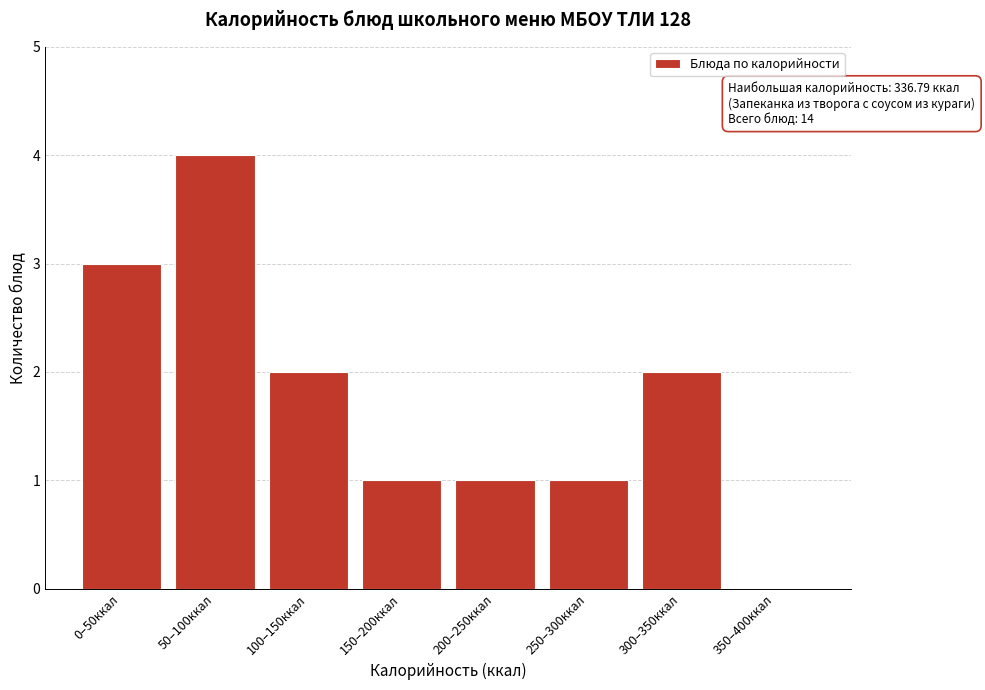

Reading right to left, what are all the values shown in this chart?

350–400ккал=0	300–350ккал=2	250–300ккал=1	200–250ккал=1	150–200ккал=1	100–150ккал=2	50–100ккал=4	0–50ккал=3